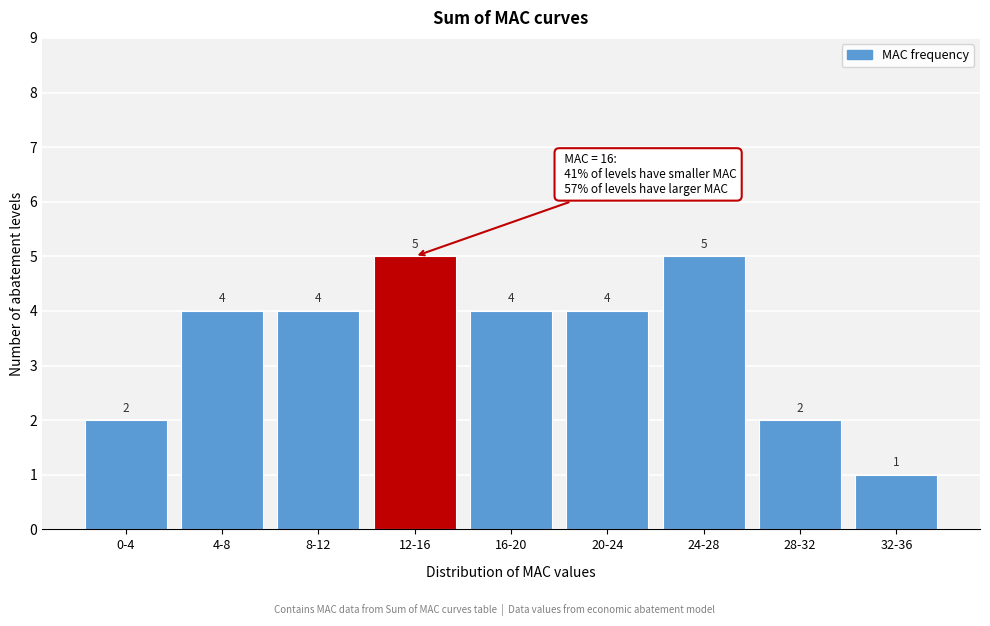

Reading right to left, extract all data points from this chart.

32-36=1	28-32=2	24-28=5	20-24=4	16-20=4	12-16=5	8-12=4	4-8=4	0-4=2